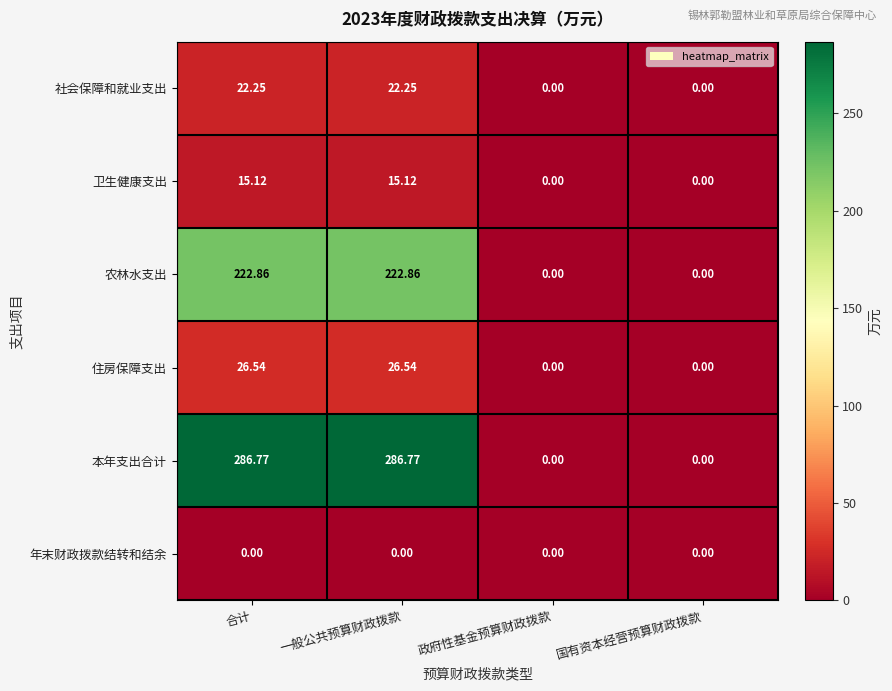

Rank the series by their maximum value, from highest to lowest.

本年支出合计, 农林水支出, 住房保障支出, 社会保障和就业支出, 卫生健康支出, 年末财政拨款结转和结余